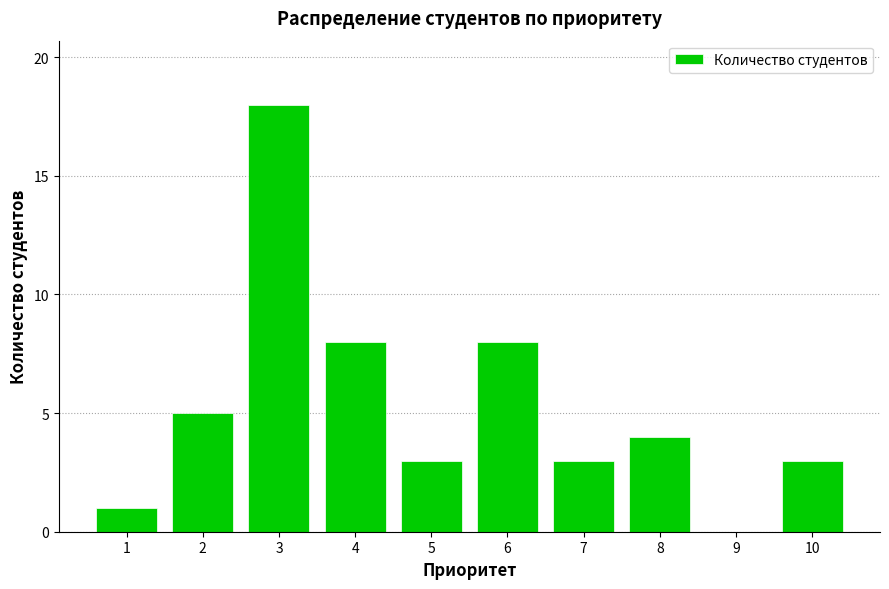

Reading left to right, list all the values displayed in this chart.

1=1	2=5	3=18	4=8	5=3	6=8	7=3	8=4	9=0	10=3